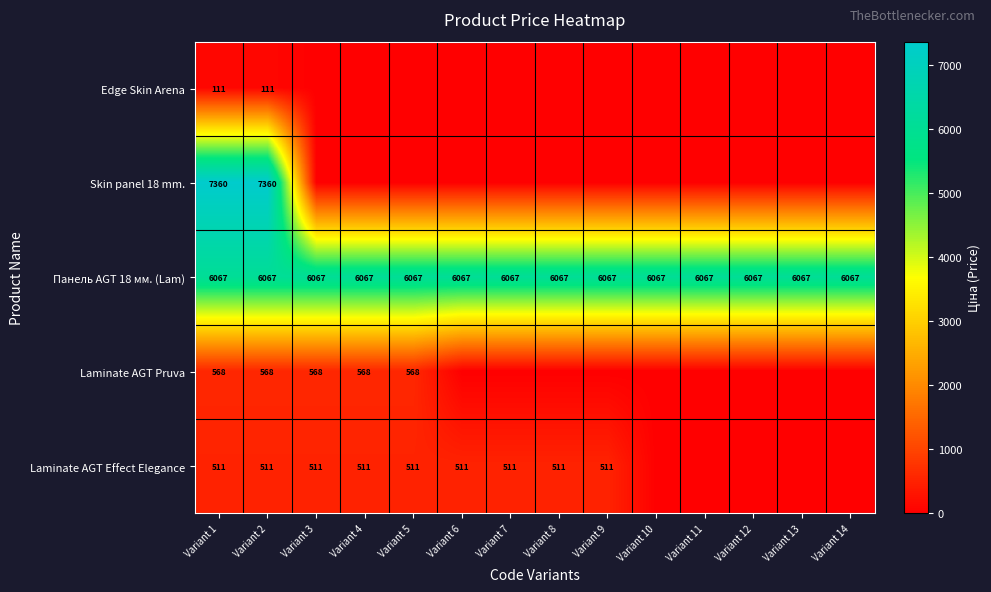

What is the minimum value for Панель AGT 18 мм. (Lam)?

6067